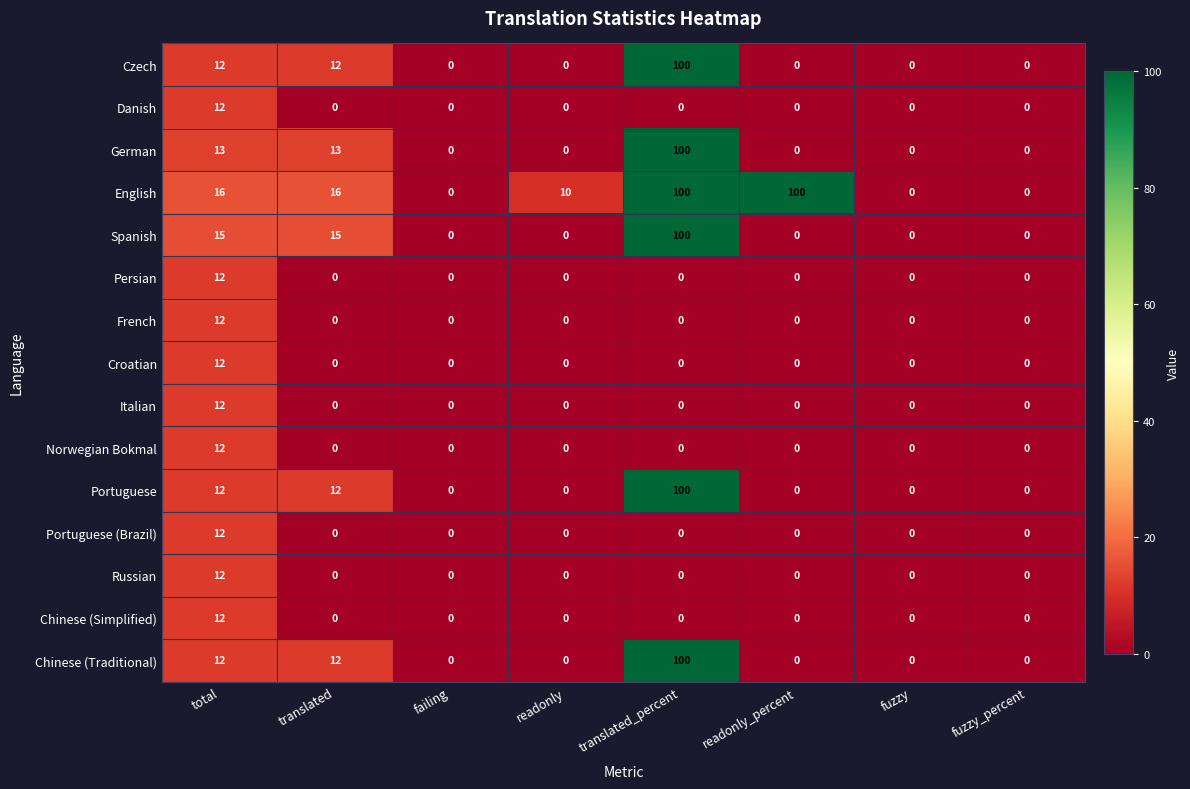

At which category is the sum across all series the highest?

translated_percent